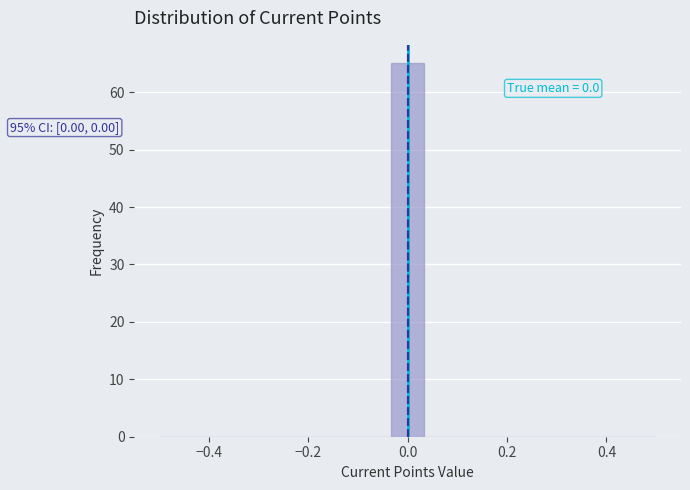

Around what value on the x-axis is the tallest bar? Give the approximate position of its centre, as read against the axis.

0.00